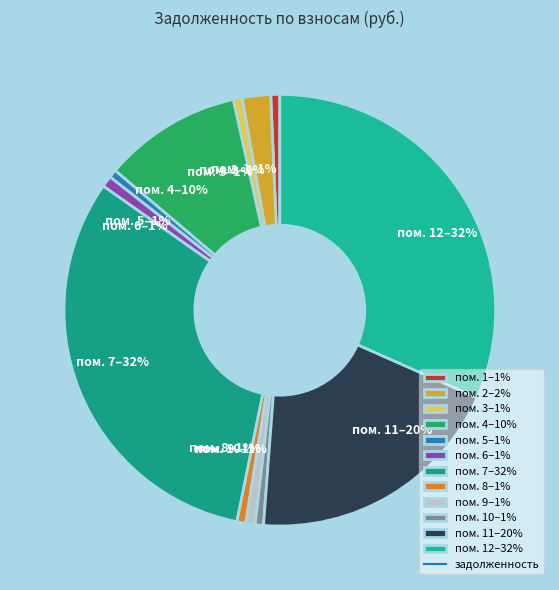

To the nearest percent, what is the average slice percentage?

8%